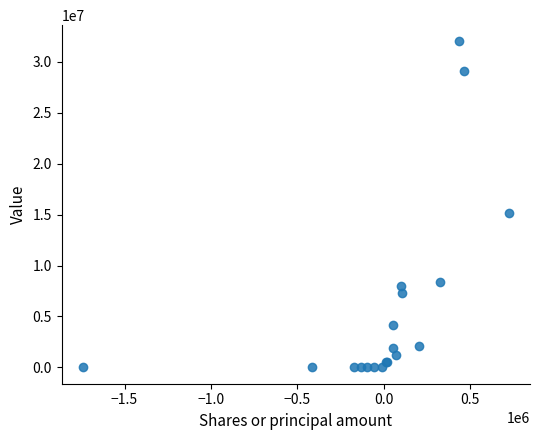

What Y value in the scatter plot is closest to 15994000?

15113000